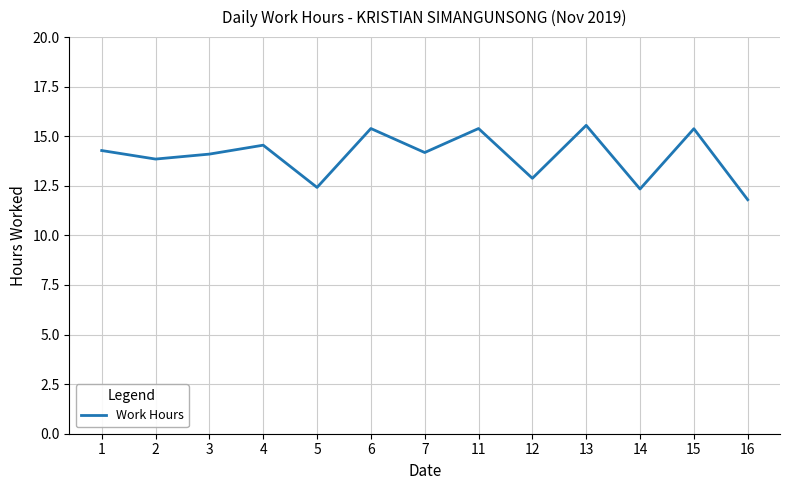

True or false: there are more than 0 points higher than both neighbors.

True